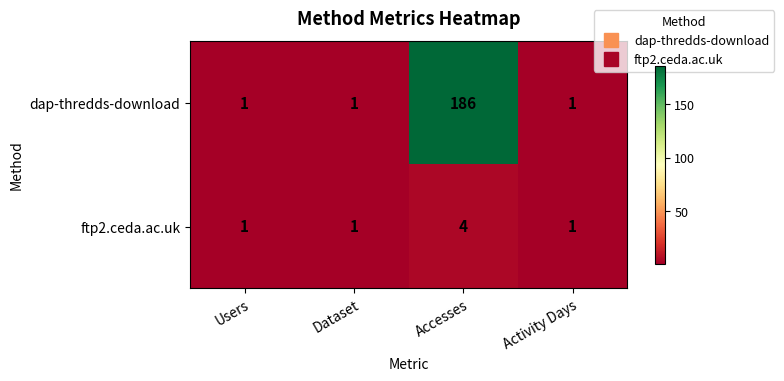

Reading right to left, list all the values displayed in this chart.

dap-thredds-download: Activity Days=1	Accesses=186	Dataset=1	Users=1
ftp2.ceda.ac.uk: Activity Days=1	Accesses=4	Dataset=1	Users=1